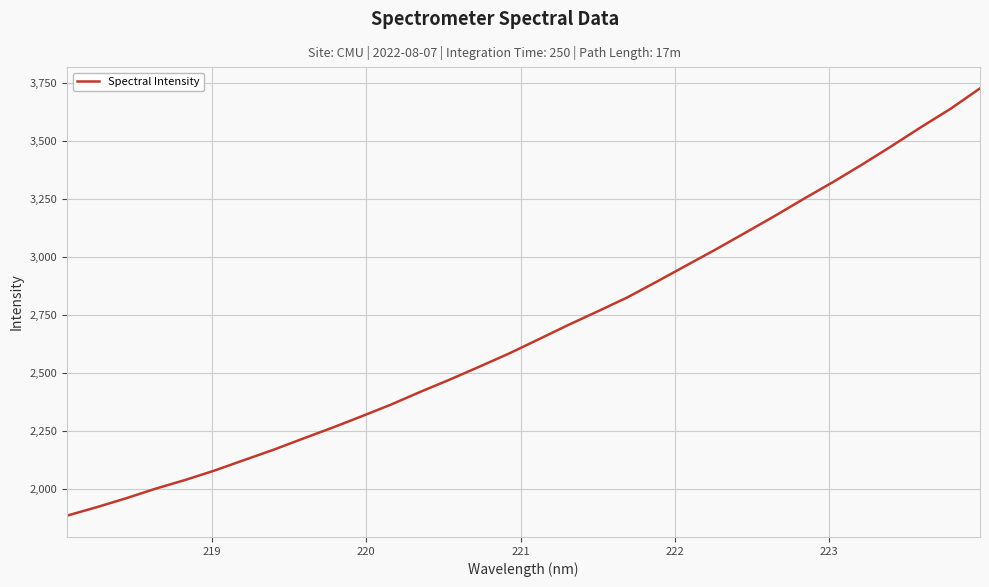

How many distinct data groups are displayed?

1